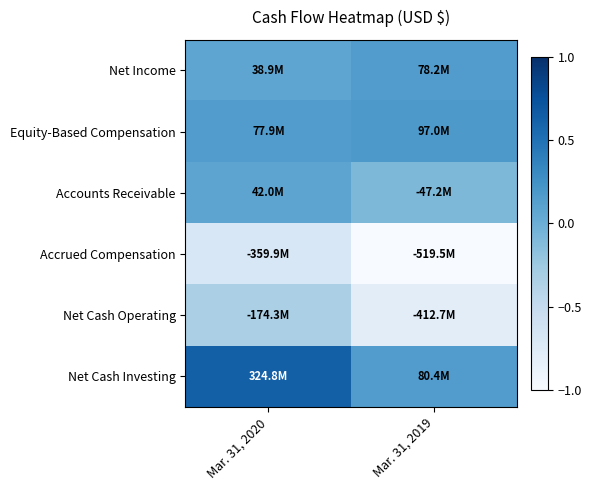

Reading left to right, transcribe all the data shown in this chart.

Net Income: Mar. 31, 2020=0.1	Mar. 31, 2019=0.2
Equity-Based Compensation: Mar. 31, 2020=0.1	Mar. 31, 2019=0.2
Accounts Receivable: Mar. 31, 2020=0.1	Mar. 31, 2019=-0.1
Accrued Compensation: Mar. 31, 2020=-0.7	Mar. 31, 2019=-1.0
Net Cash Operating: Mar. 31, 2020=-0.3	Mar. 31, 2019=-0.8
Net Cash Investing: Mar. 31, 2020=0.6	Mar. 31, 2019=0.2